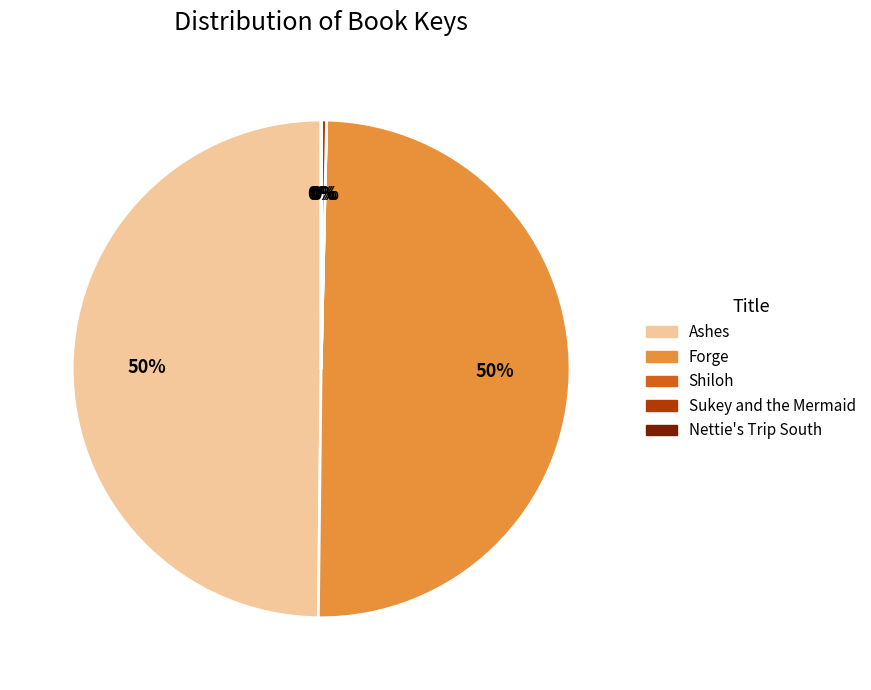

Which has a higher value, Ashes or Sukey and the Mermaid?

Ashes